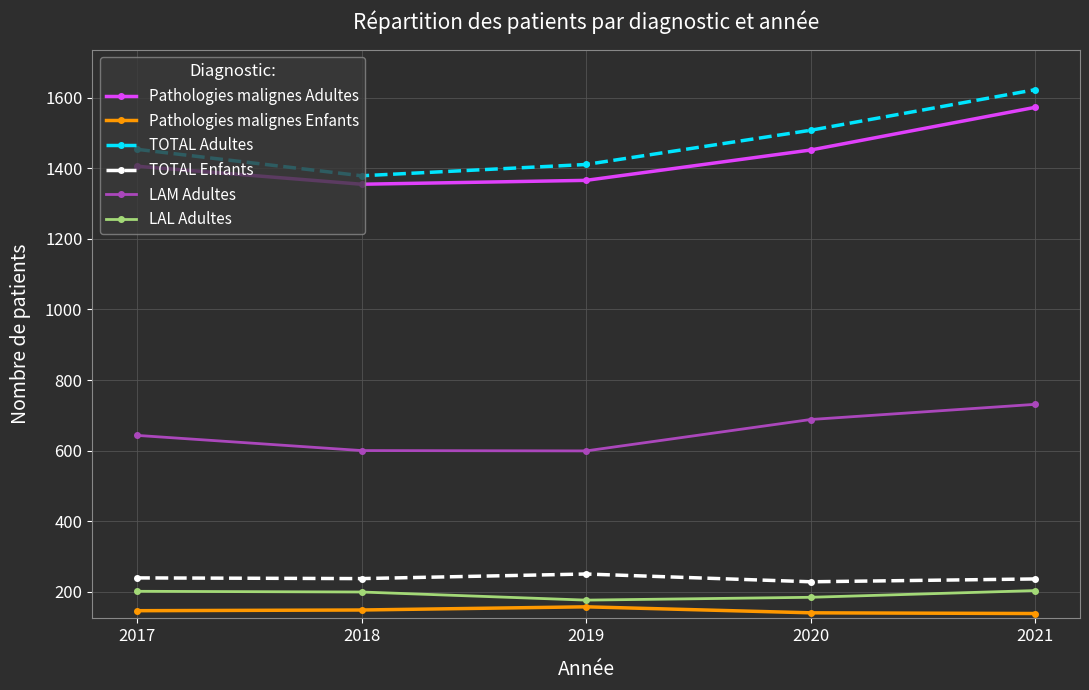

What is the difference between the LAM Adultes values at 2021 and 2020?

43